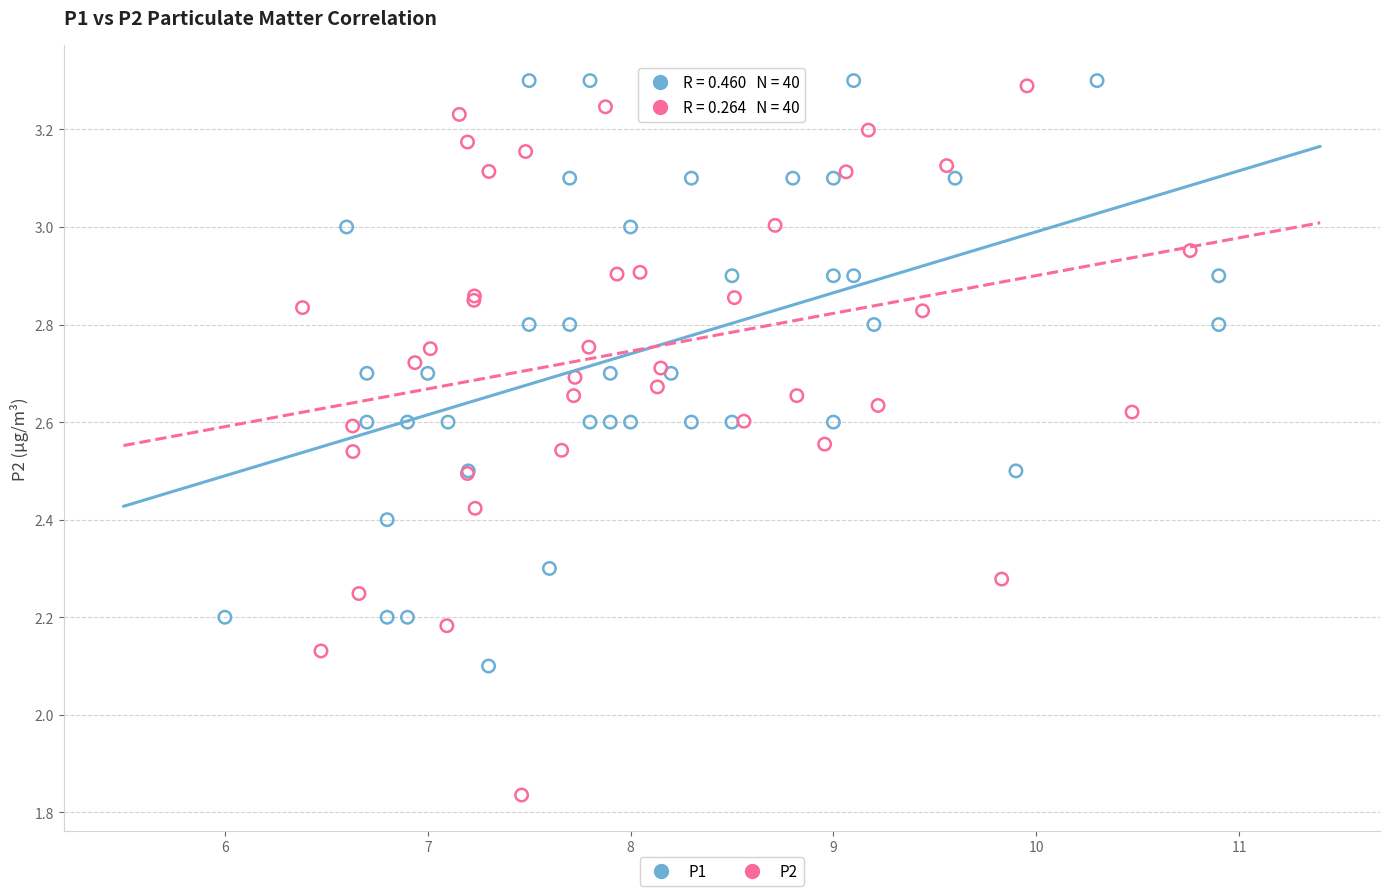

Which series contains the lowest Y value?

P2